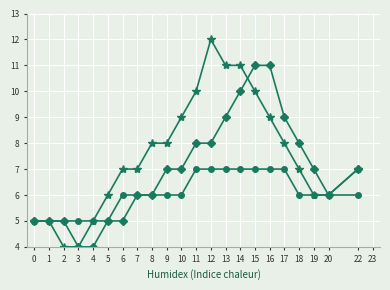

Count the number of categories in the chart.

22